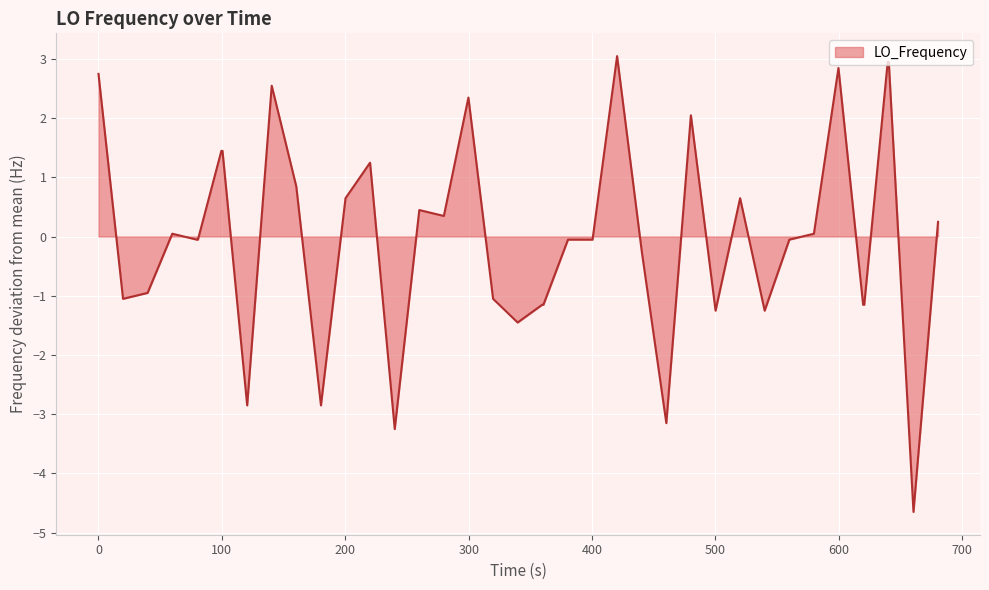

What is the difference between the maximum and minimum values?

7.7